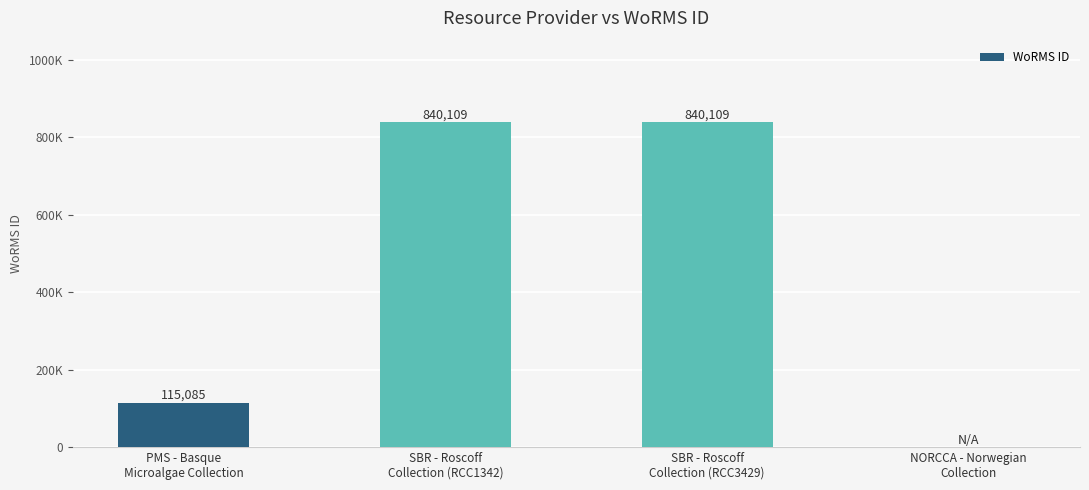

Which label corresponds to the largest value in the chart?

SBR - Roscoff
Collection (RCC1342)